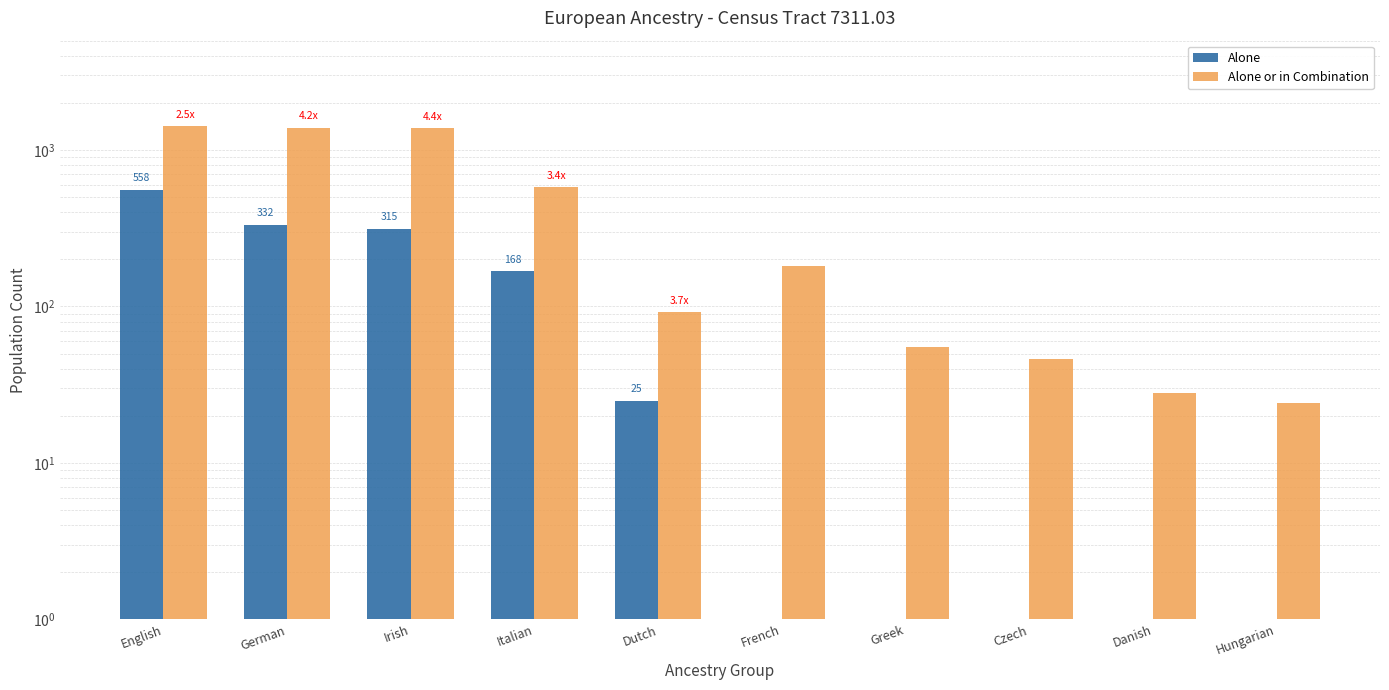

The Alone series shows 0 at French. True or false?

True